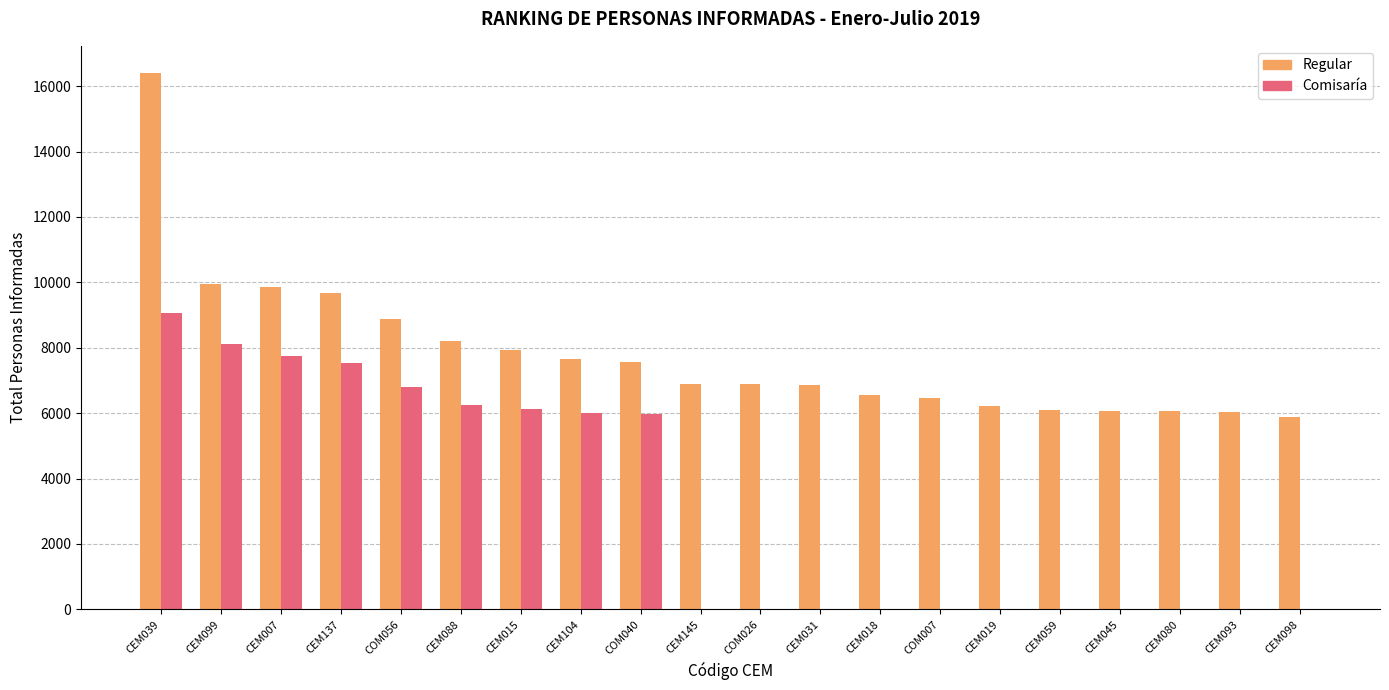

What is the maximum value shown in the chart?

16414